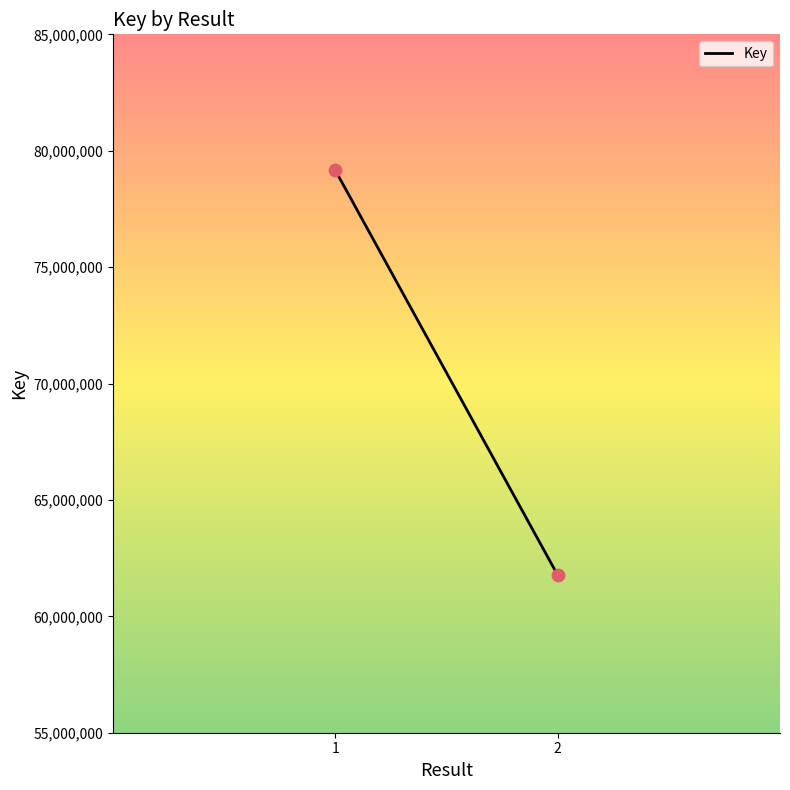

What is the range of Y values (max minus min)?

17387124